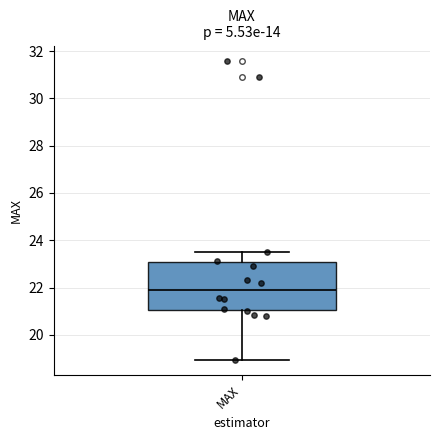

Where is the lower edge of the box for MAX on the y-axis? The values are not printed on the chart, so give them approximately, as read against the axis.

21.0